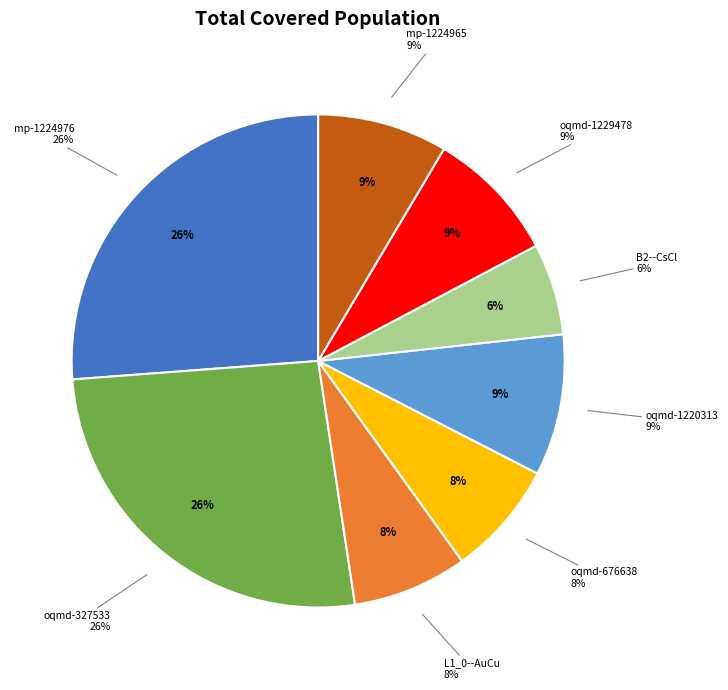

Is oqmd-1220313 the majority of the pie?

No